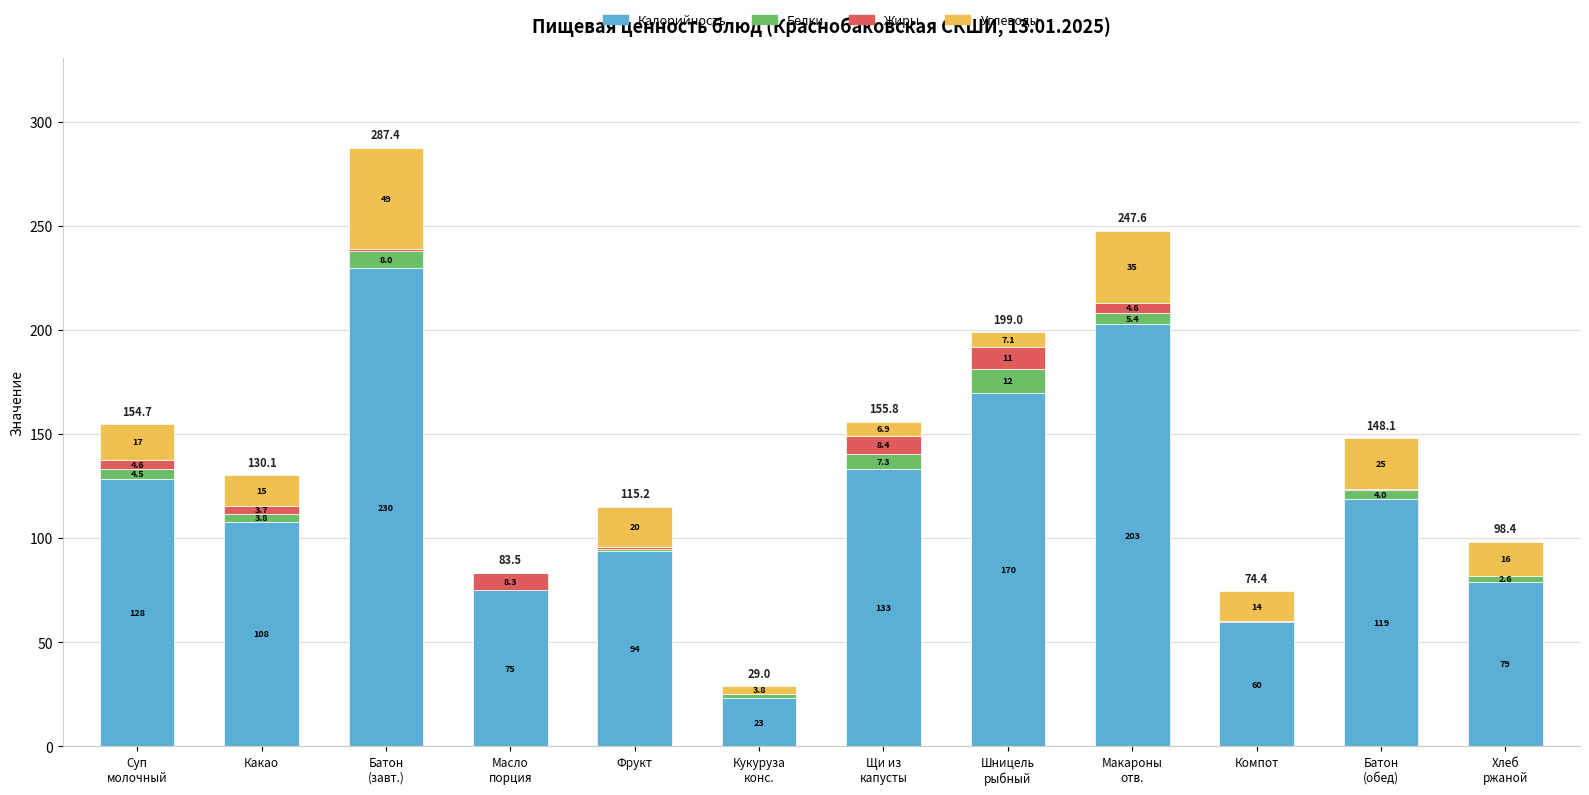

What is the highest value of the Калорийность series?

229.7